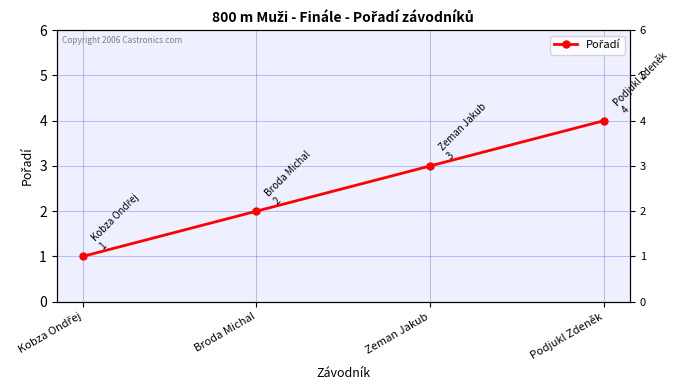

What is the average value?

2